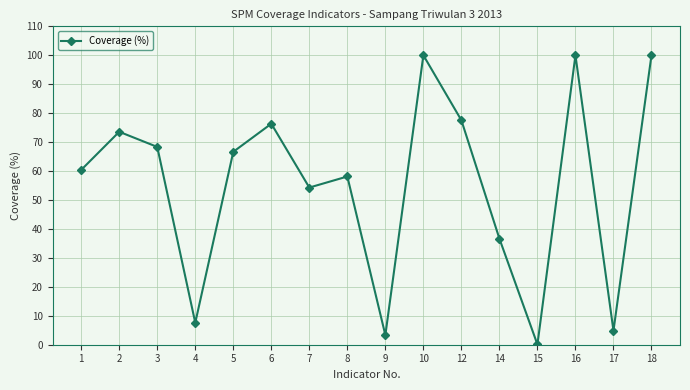

The value at 17 is 4.8. True or false?

True